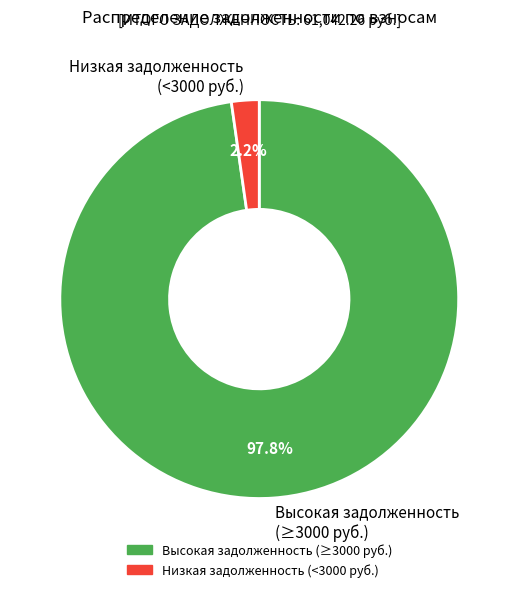

Rank the categories by value from highest to lowest.

Высокая задолженность (≥3000 руб.), Низкая задолженность (<3000 руб.)